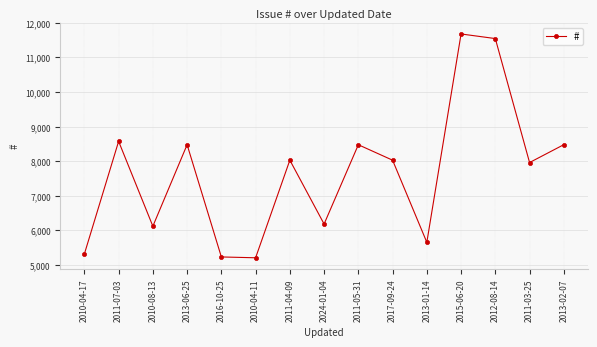

Count the number of data series in this chart.

1